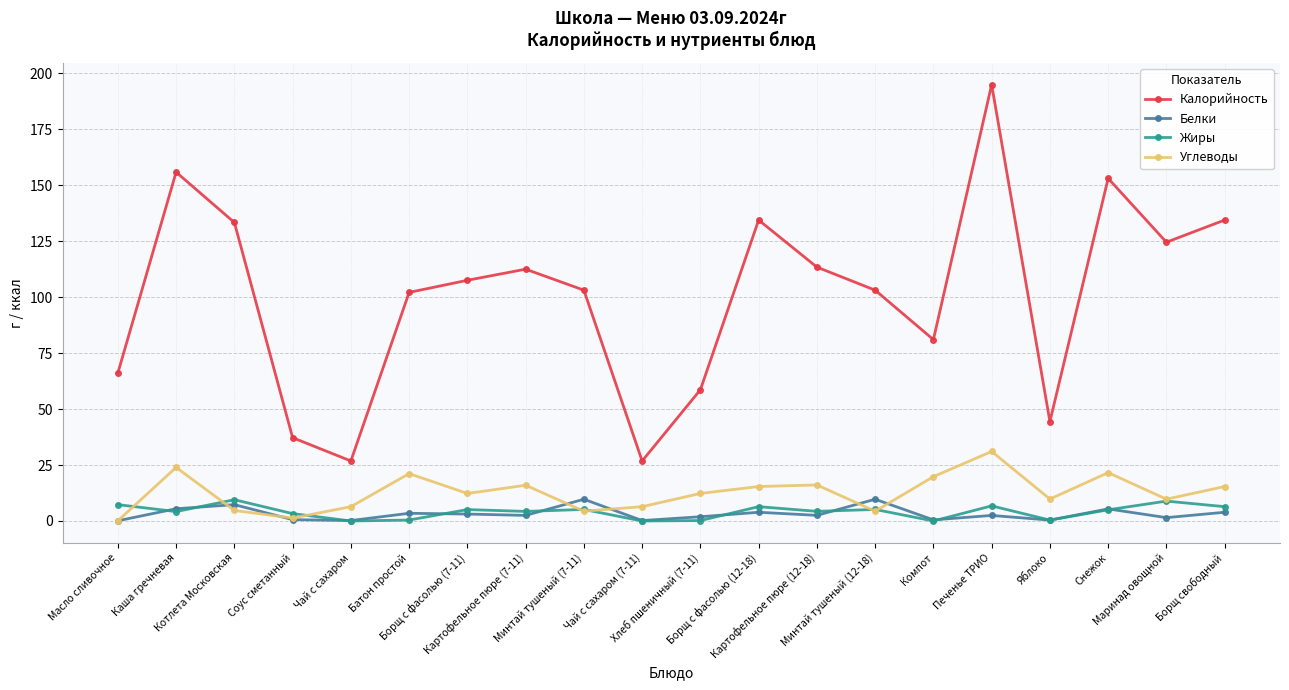

Which series has the largest range (max minus min)?

Калорийность